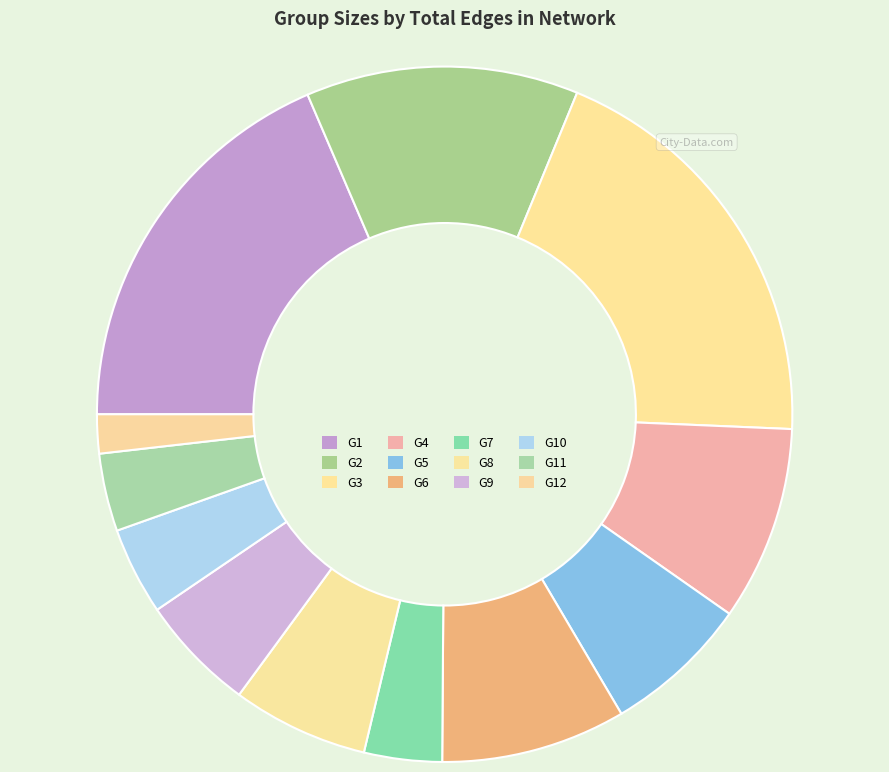

How many segments does this pie chart have?

12